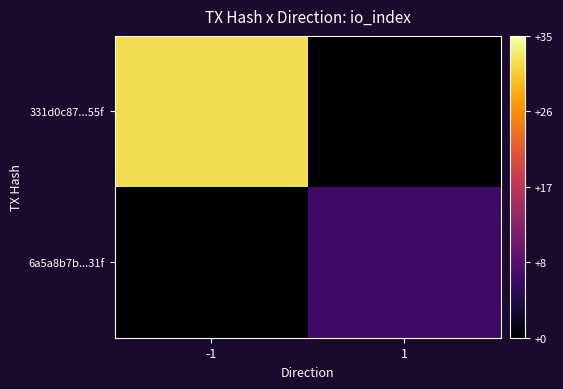

List the series in order of their peak value, highest first.

331d0c87...55f, 6a5a8b7b...31f